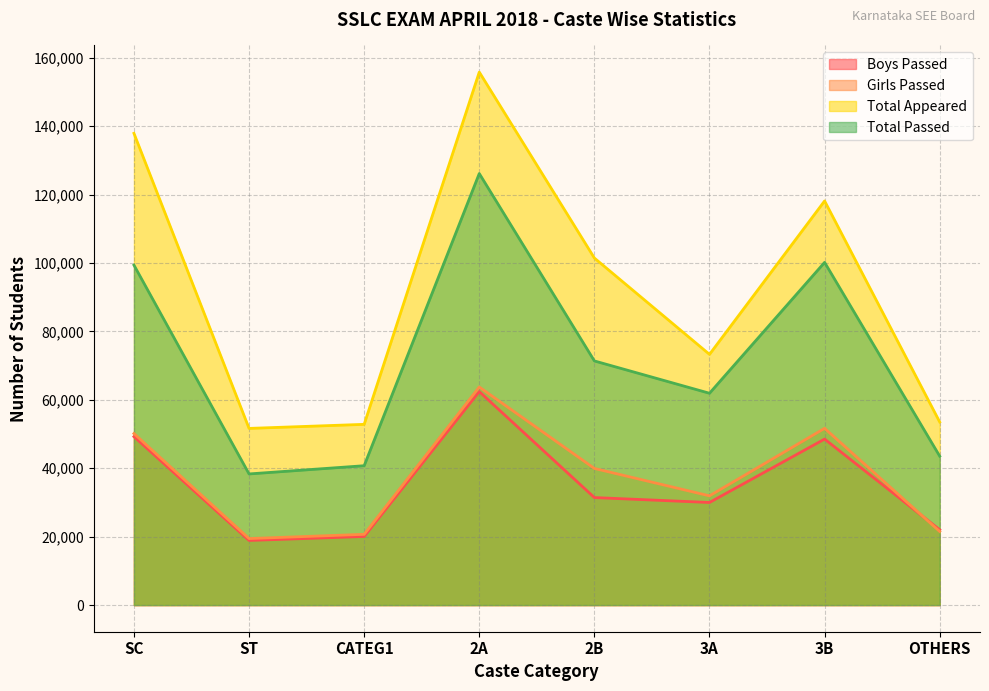

At which category does the chart reach its minimum across all series?

ST